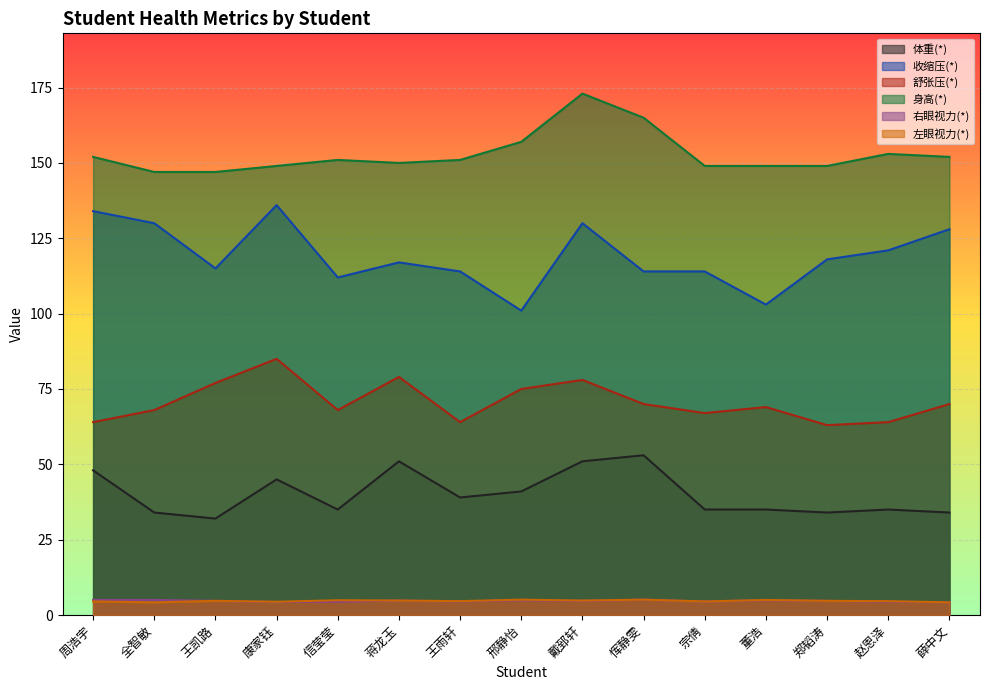

Which has a higher value, 周浩宇 or 赵恩泽?

周浩宇